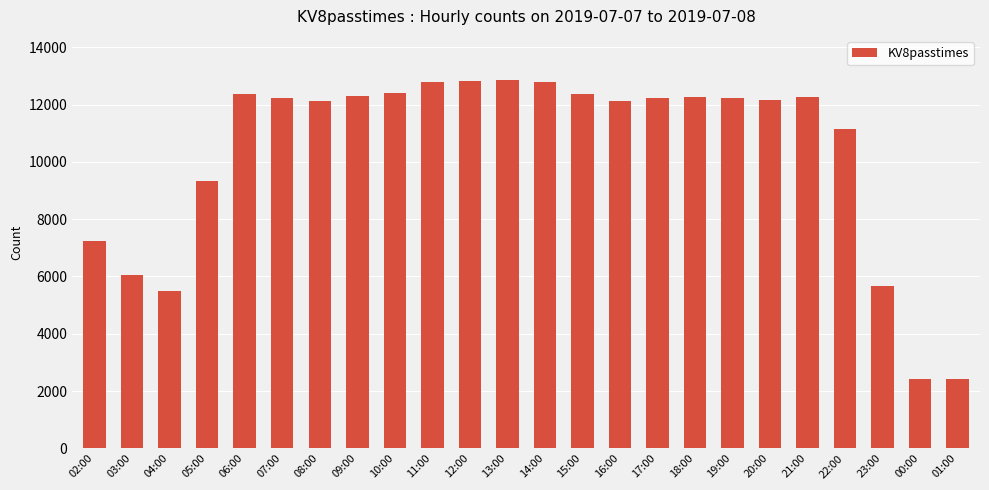

What is the minimum value shown in the chart?

2405